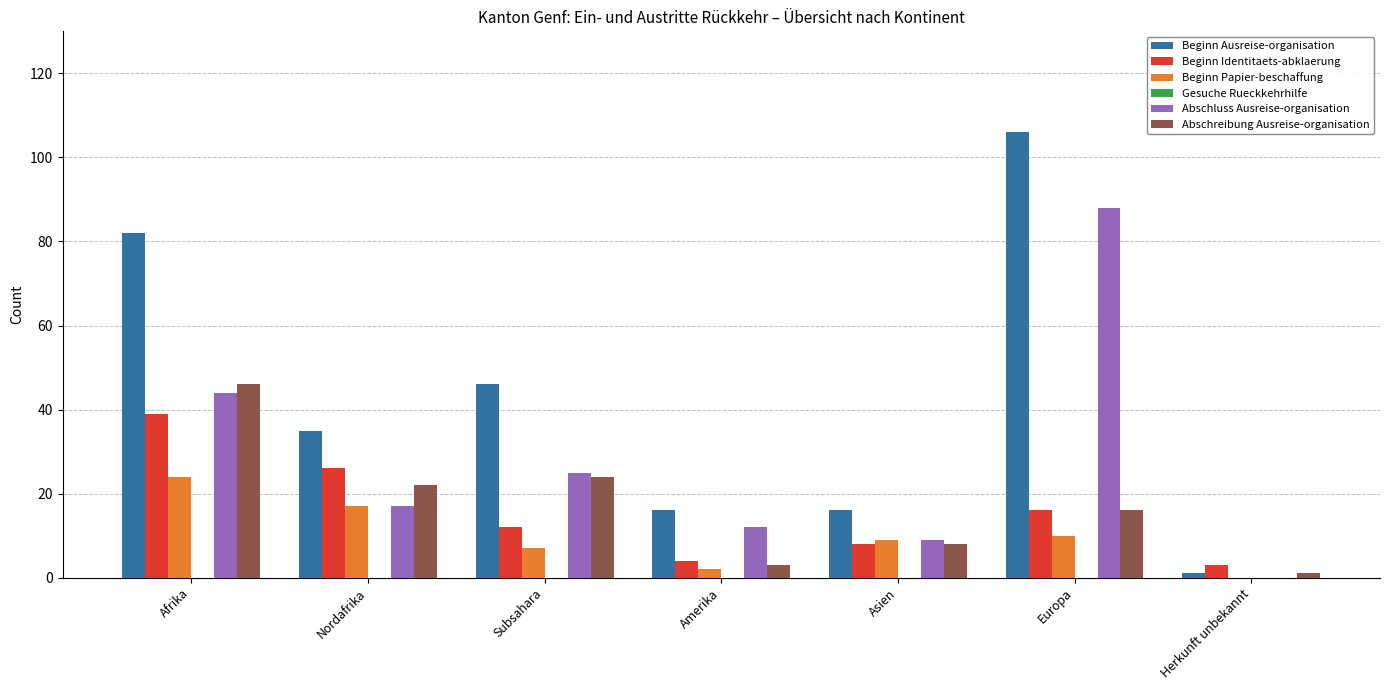

What is the sum of the Abschreibung Ausreise-organisation values at Asien and Amerika?

11